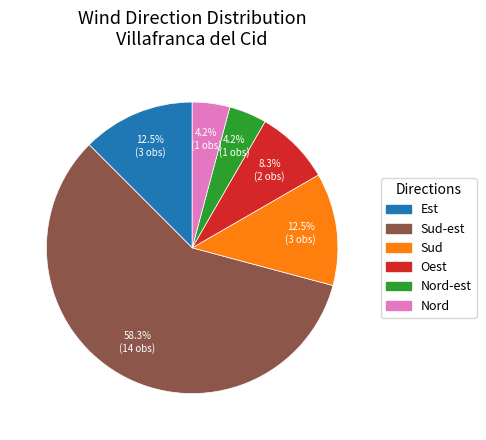

Does any single category account for the majority?

Yes